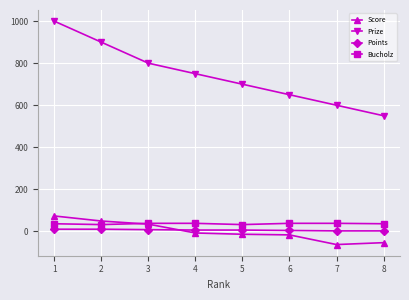

Between 3 and 5, which series saw the biggest shift?

Prize